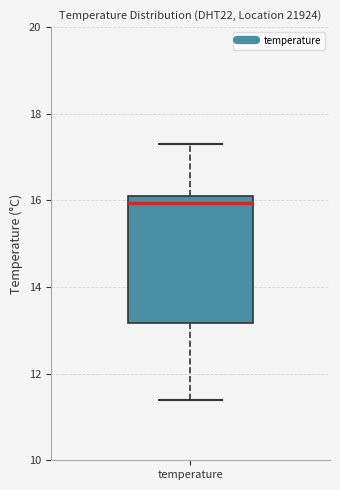

Where does the median line of the box for temperature sit on the y-axis? The values are not printed on the chart, so give them approximately, as read against the axis.

16.0